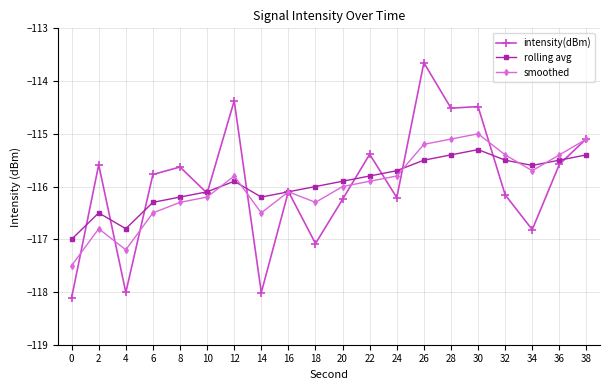

True or false: smoothed and intensity(dBm) cross at least once.

True